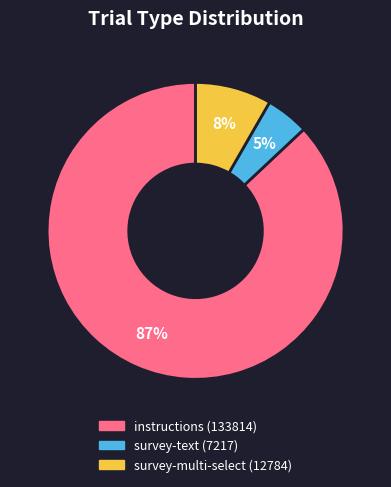

Which category has the smallest portion of the pie?

survey-text